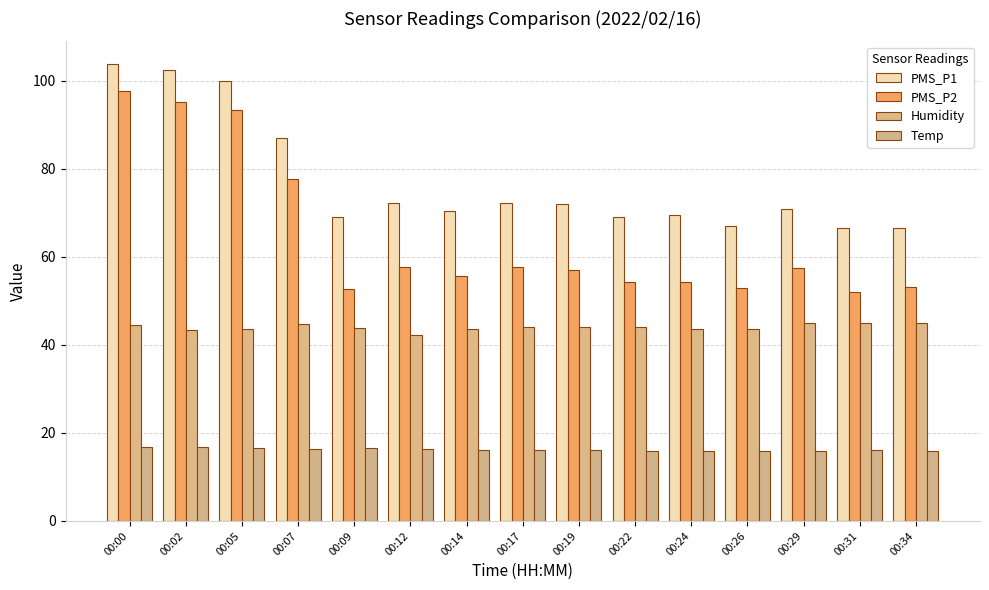

Between 00:12 and 00:05, which is larger?

00:05